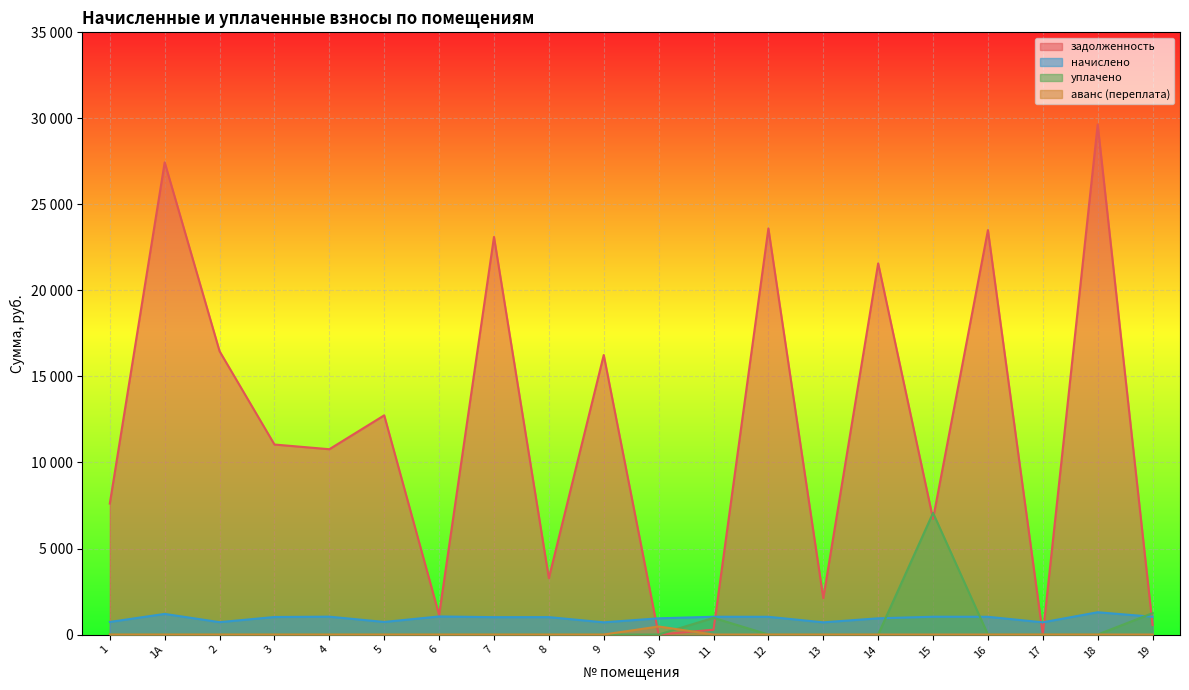

At which category is the sum across all series the highest?

18